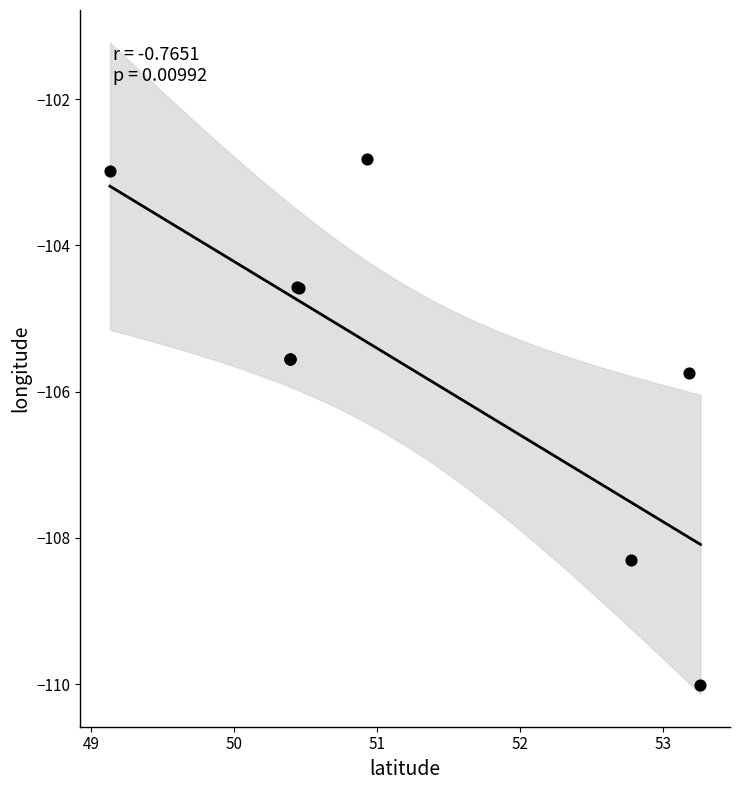

What Y value in the scatter plot is closest to -106?

-105.7